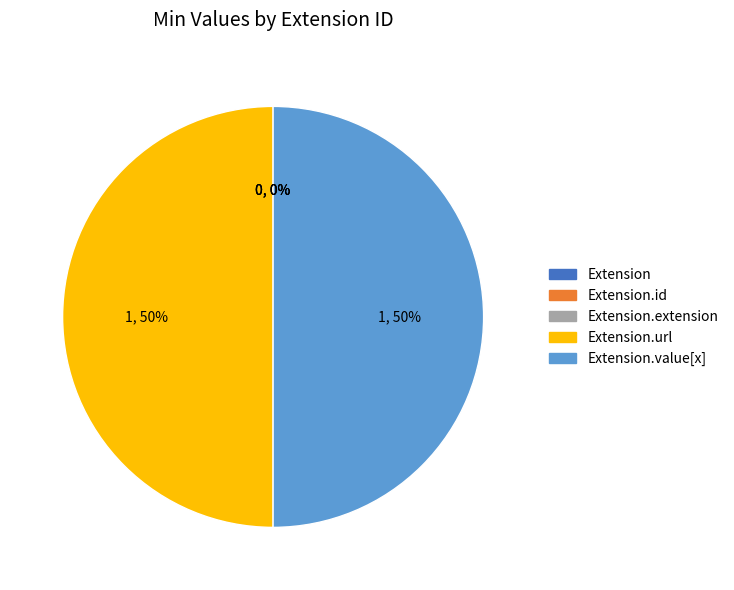

Which slice is the smallest?

Extension